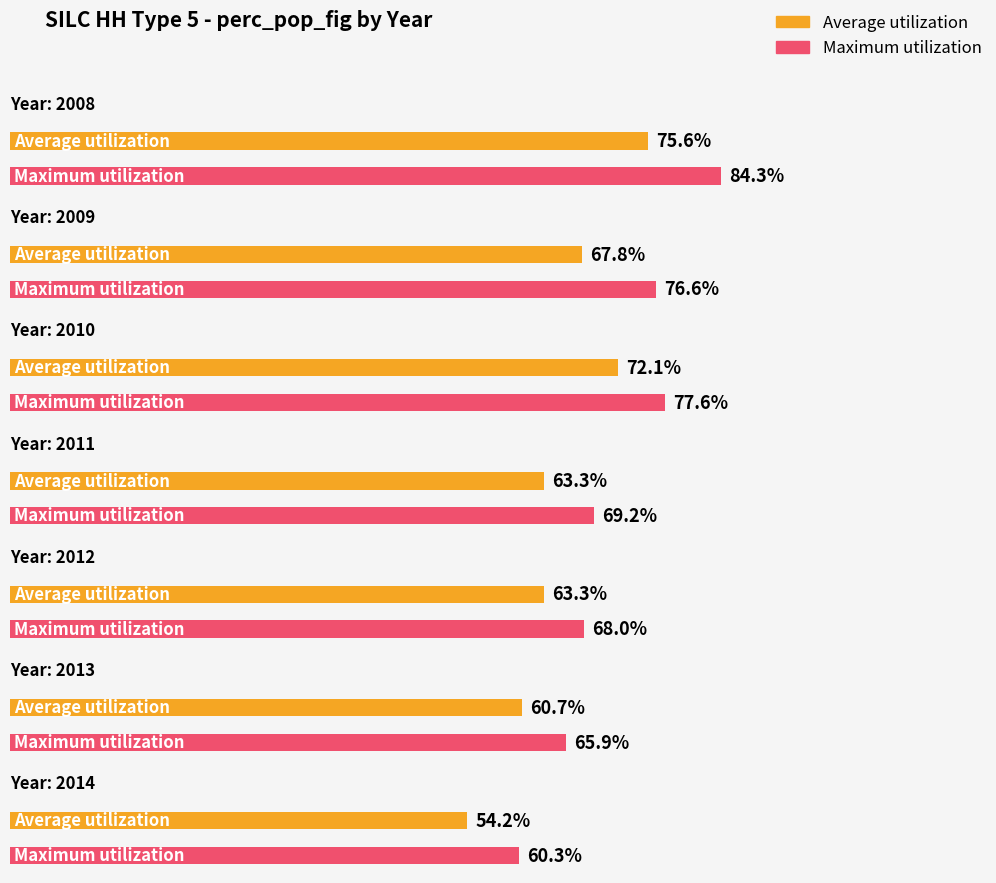

Reading right to left, extract all data points from this chart.

Average utilization: 54.2	60.7	63.3	63.3	72.1	67.8	75.6
Maximum utilization: 60.3	65.9	68.0	69.2	77.6	76.6	84.3